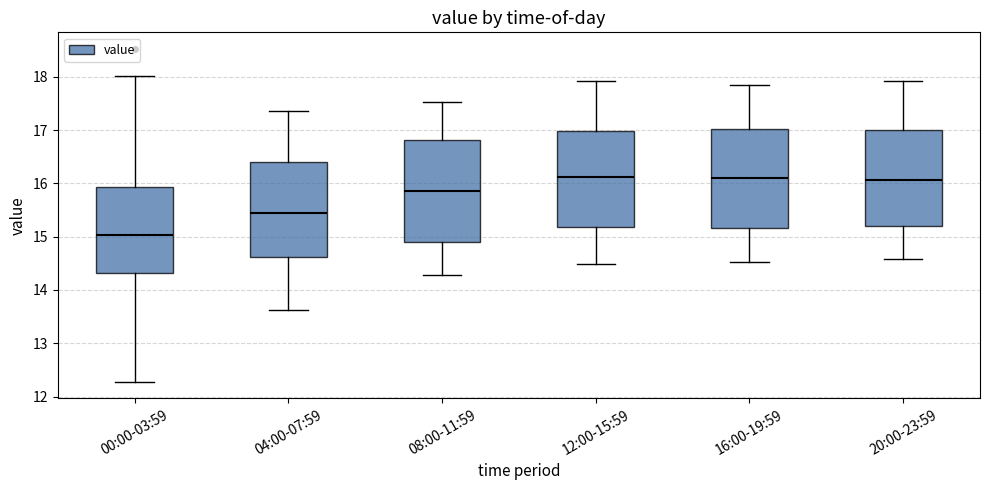

Which box's median line is the lowest?

00:00-03:59